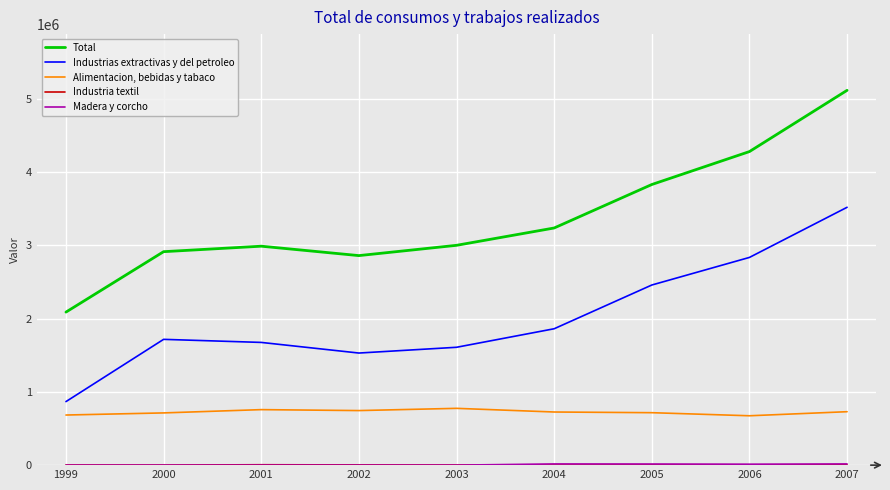

True or false: Industrias extractivas y del petroleo and Total cross at least once.

False